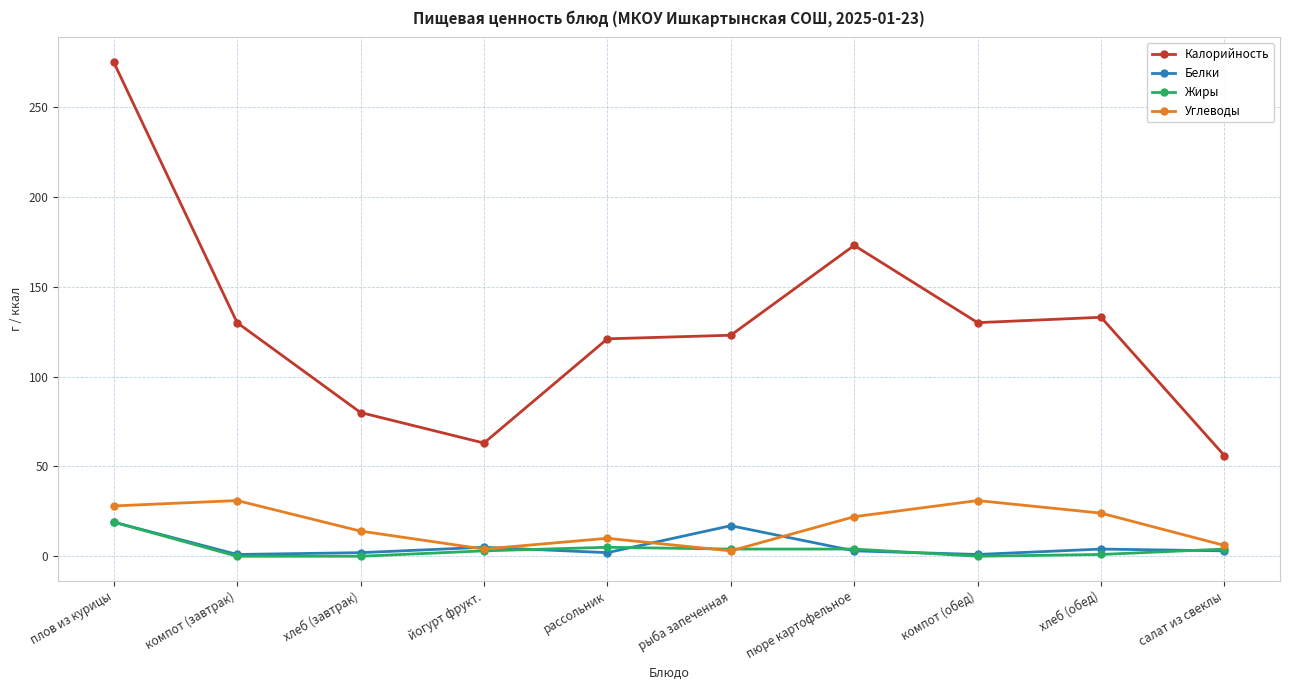

Where is the first local minimum for Калорийность?

йогурт фрукт.